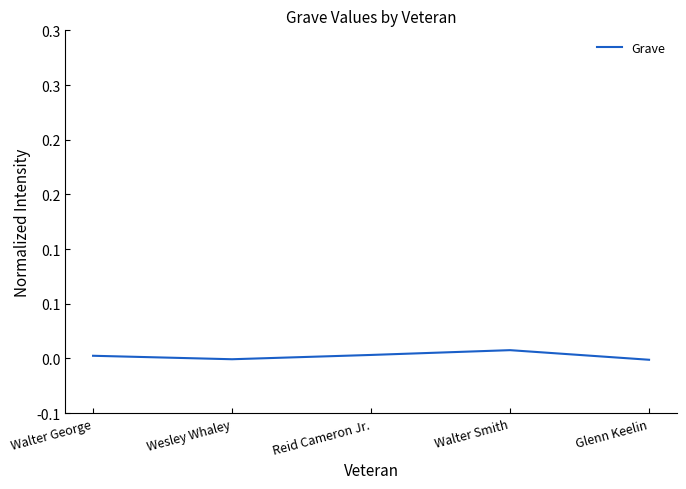

Which label corresponds to the smallest value in the chart?

Glenn Keelin